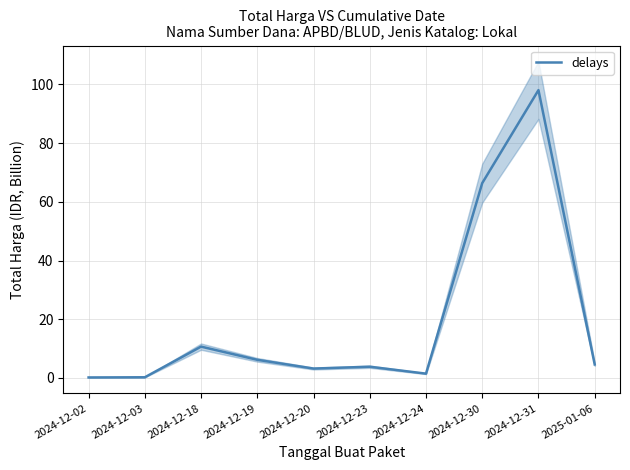

How many data points are above 4?

5